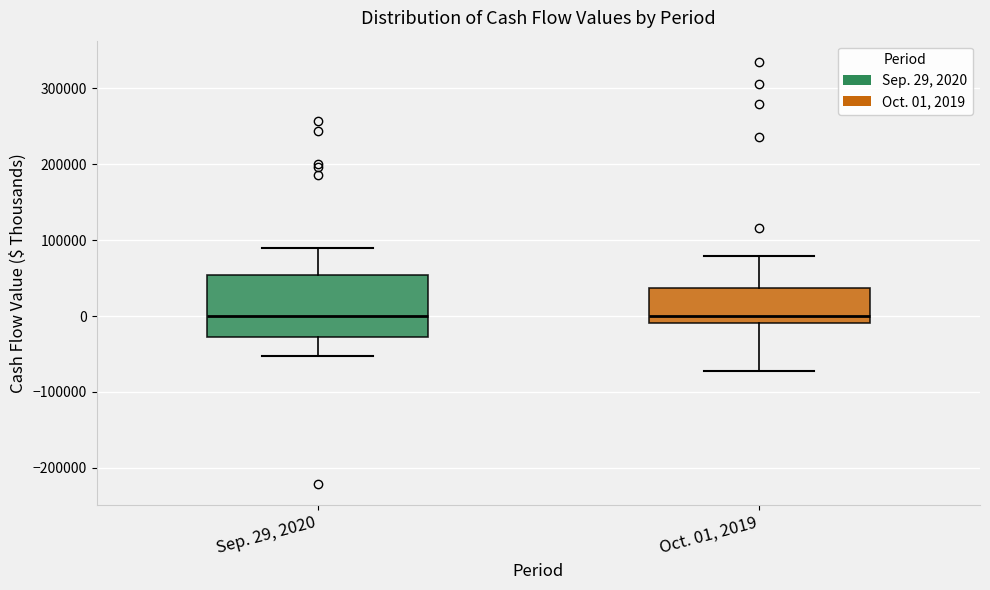

Comparing the boxes themselves (not the whiskers), which one is the tallest?

Sep. 29, 2020